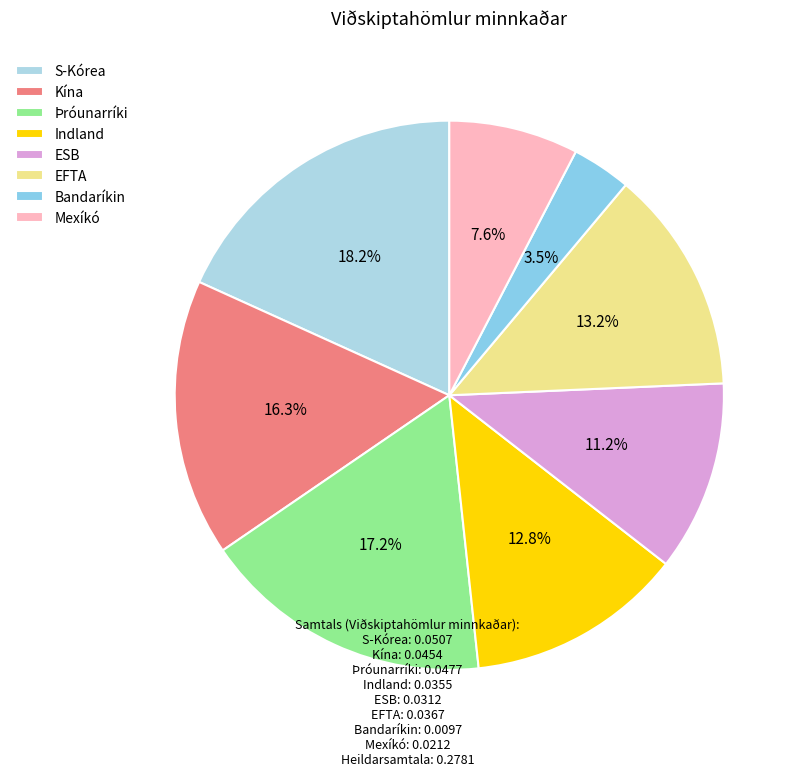

To the nearest percent, what percentage of the pie is Kína?

16%